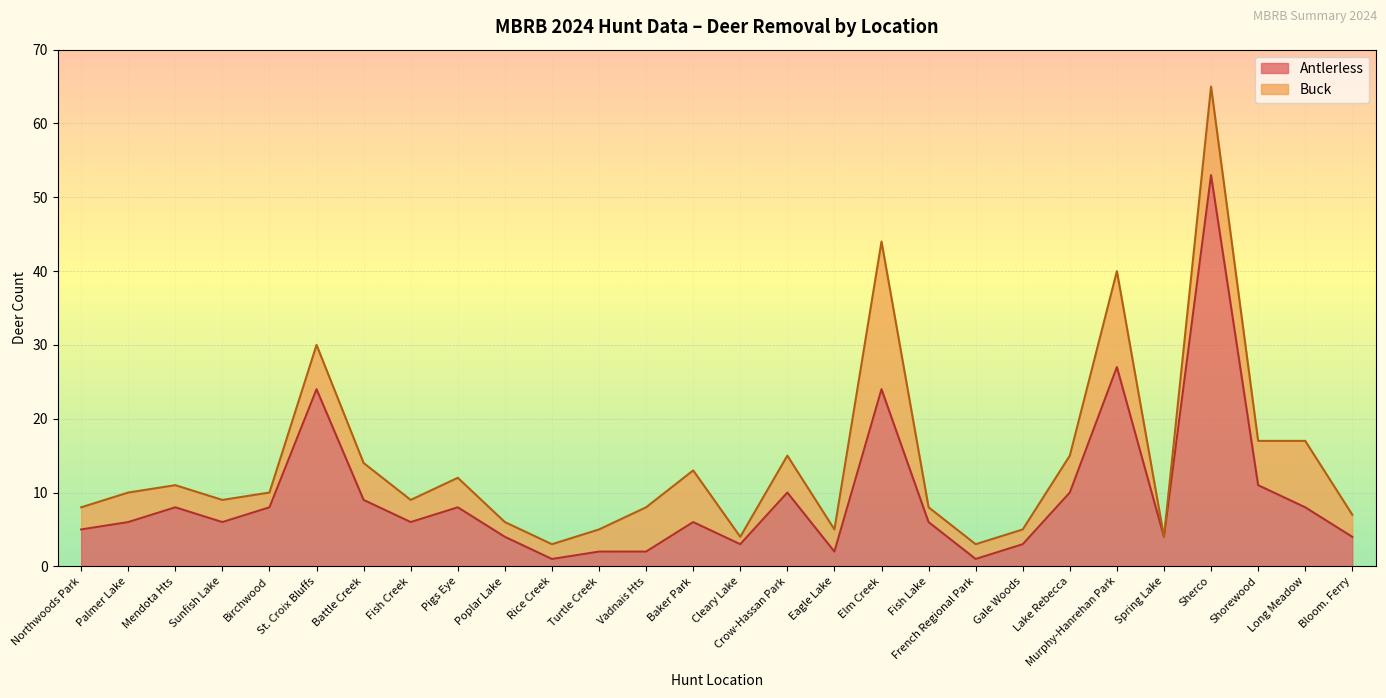

Is it true that the value at Pigs Eye is 8?

True